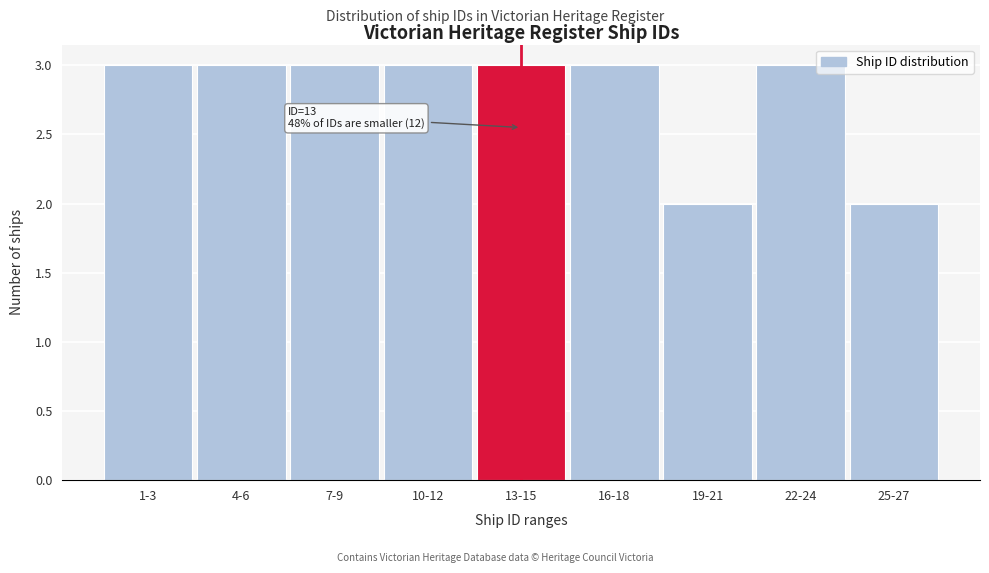

Reading left to right, transcribe all the data shown in this chart.

1-3=3	4-6=3	7-9=3	10-12=3	13-15=3	16-18=3	19-21=2	22-24=3	25-27=2